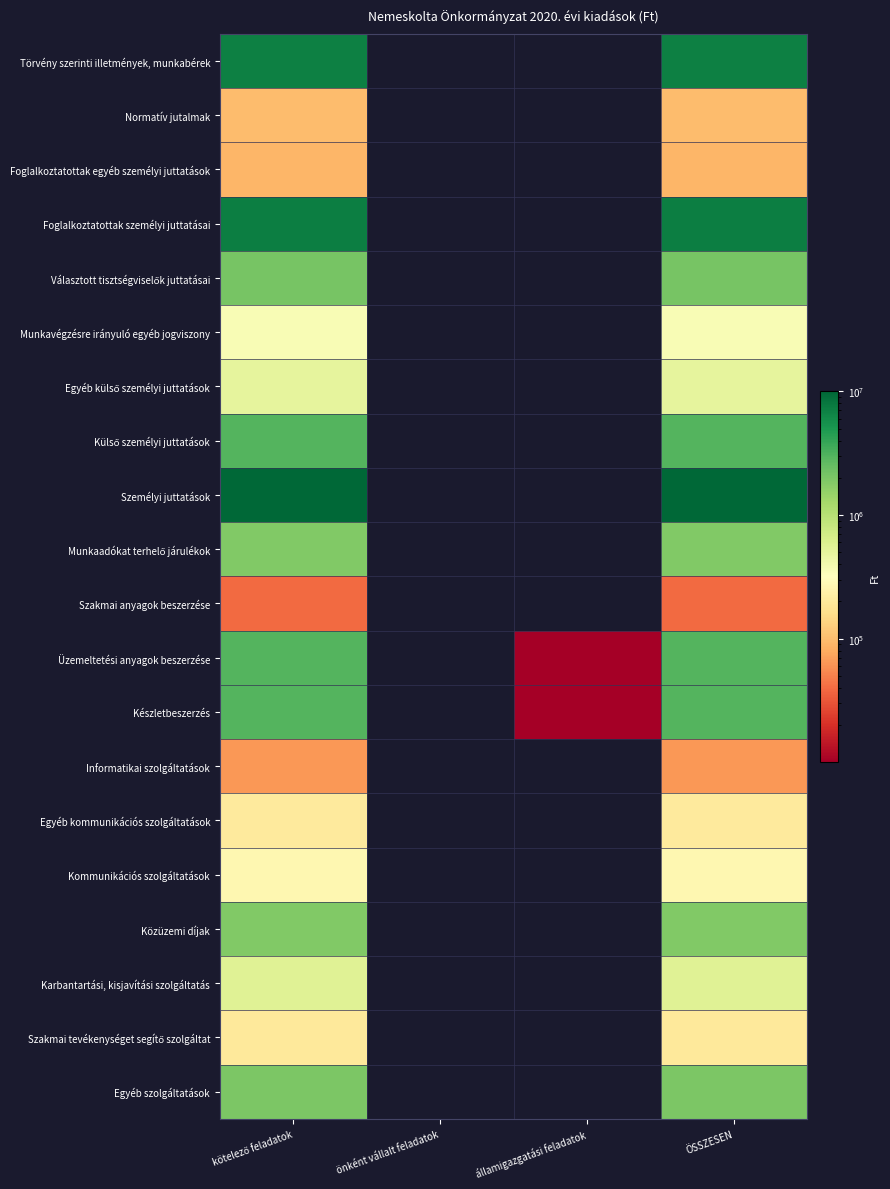

Rank the series at önként vállalt feladatok from lowest to highest value.

Törvény szerinti illetmények, munkabérek, Normatív jutalmak, Foglalkoztatottak egyéb személyi juttatások, Foglalkoztatottak személyi juttatásai, Választott tisztségviselők juttatásai, Munkavégzésre irányuló egyéb jogviszony, Egyéb külső személyi juttatások, Külső személyi juttatások, Személyi juttatások, Munkaadókat terhelő járulékok, Szakmai anyagok beszerzése, Üzemeltetési anyagok beszerzése, Készletbeszerzés, Informatikai szolgáltatások, Egyéb kommunikációs szolgáltatások, Kommunikációs szolgáltatások, Közüzemi díjak, Karbantartási, kisjavítási szolgáltatás, Szakmai tevékenységet segítő szolgáltat, Egyéb szolgáltatások